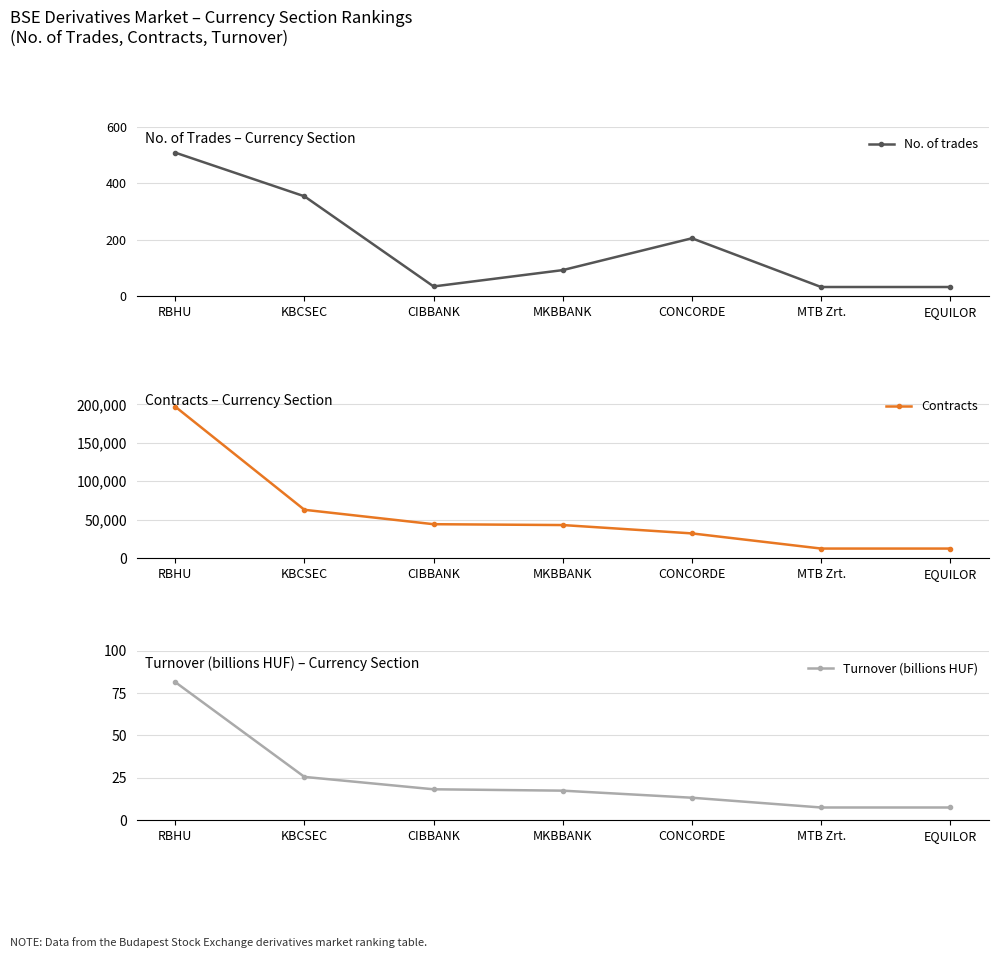

How many data points in No. of trades are above 92?

3